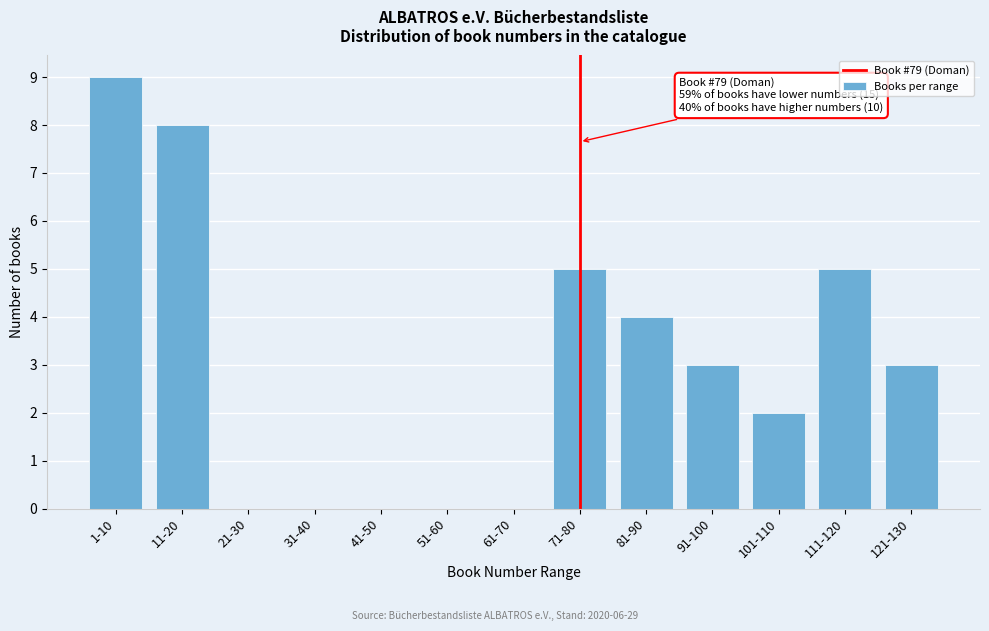

Reading left to right, list all the values displayed in this chart.

1-10=9	11-20=8	21-30=0	31-40=0	41-50=0	51-60=0	61-70=0	71-80=5	81-90=4	91-100=3	101-110=2	111-120=5	121-130=3